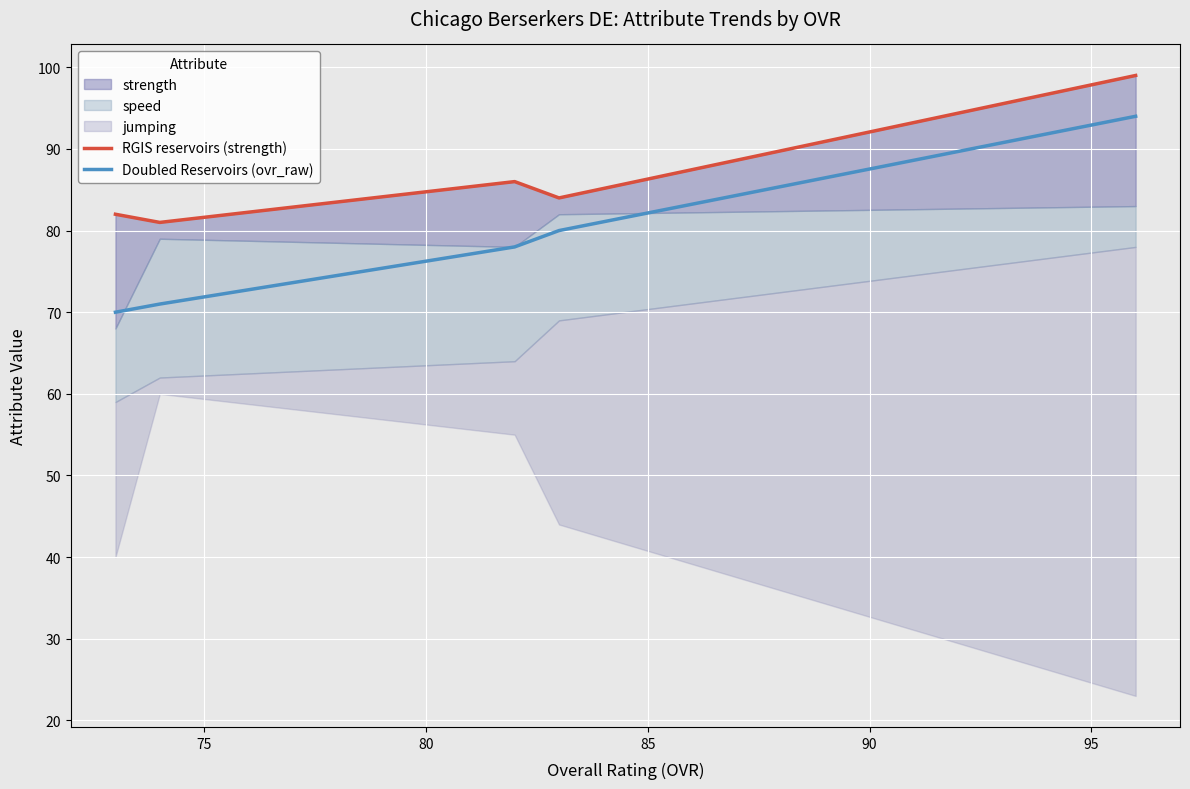

What is the lowest value of the Doubled Reservoirs (ovr_raw) series?

70